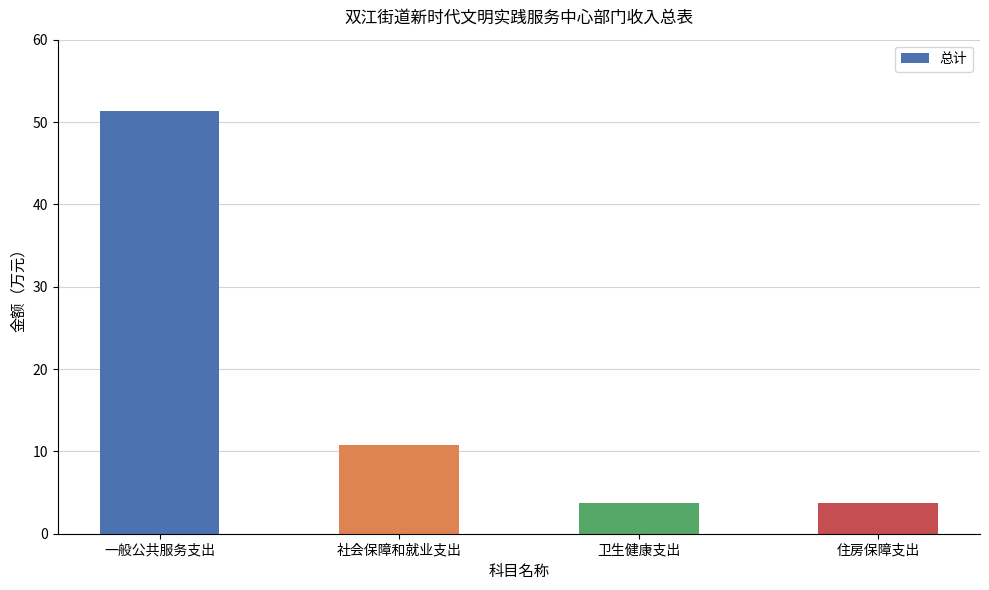

Count the number of data series in this chart.

1